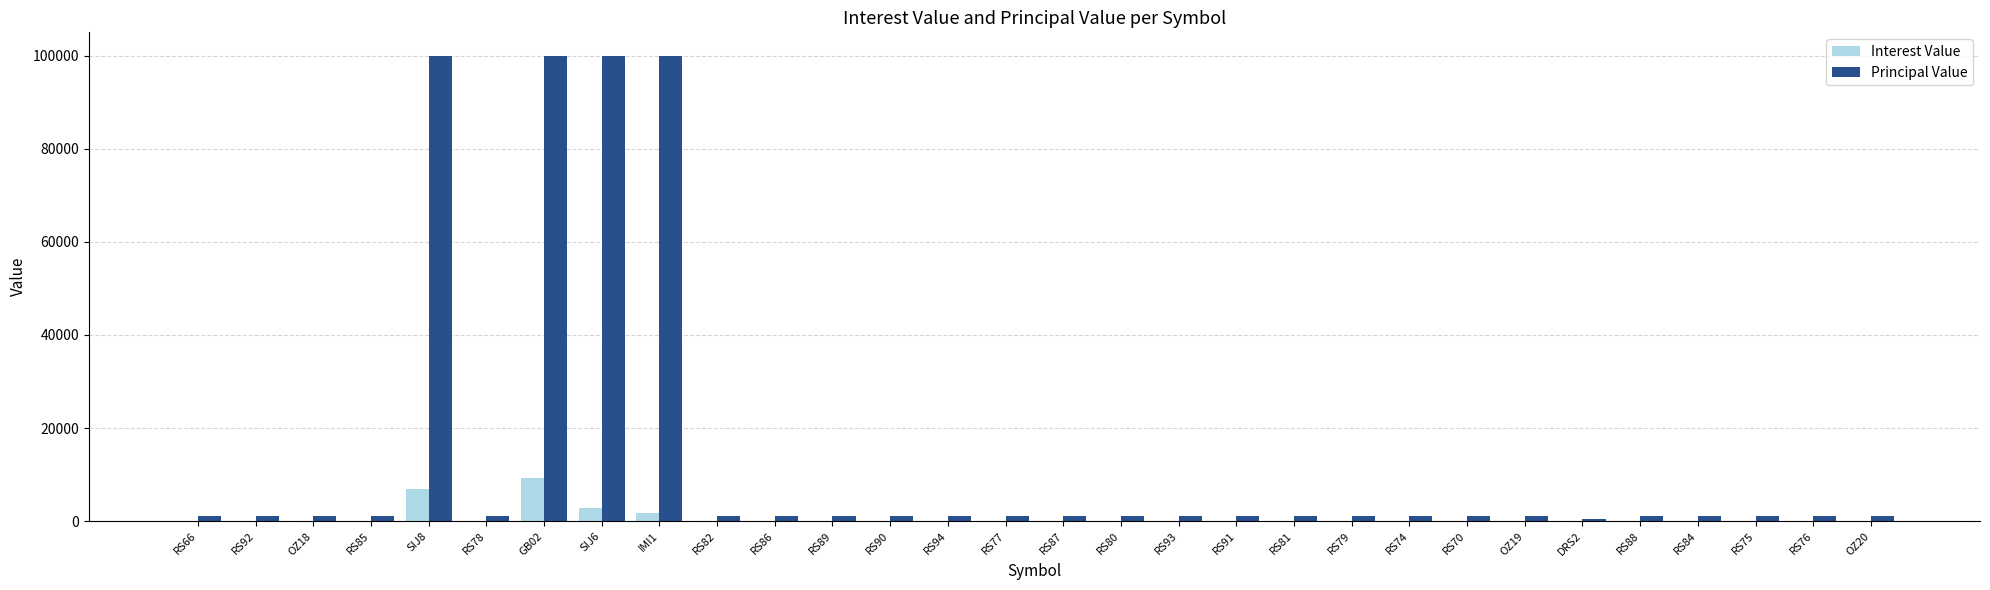

Which series has the largest total across all categories?

Principal Value